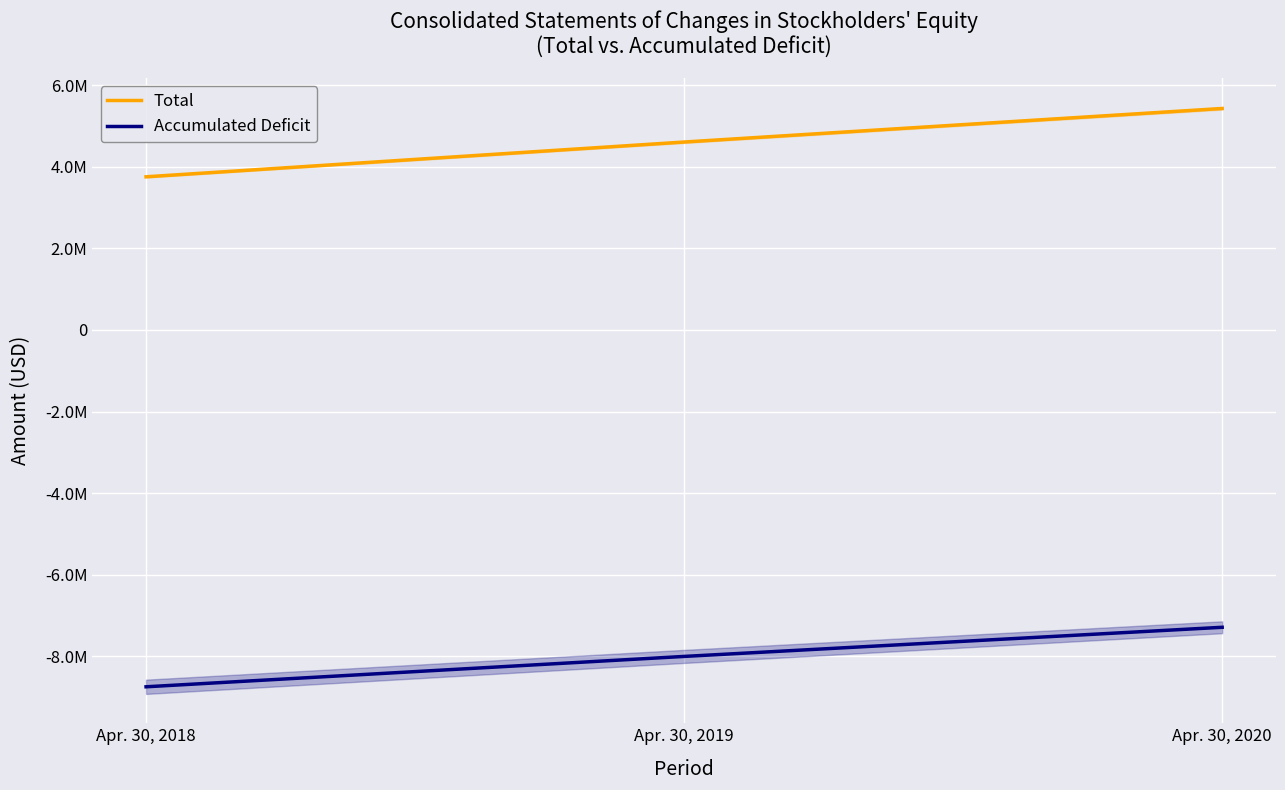

What value does the Total series have at Apr. 30, 2018?

3754000